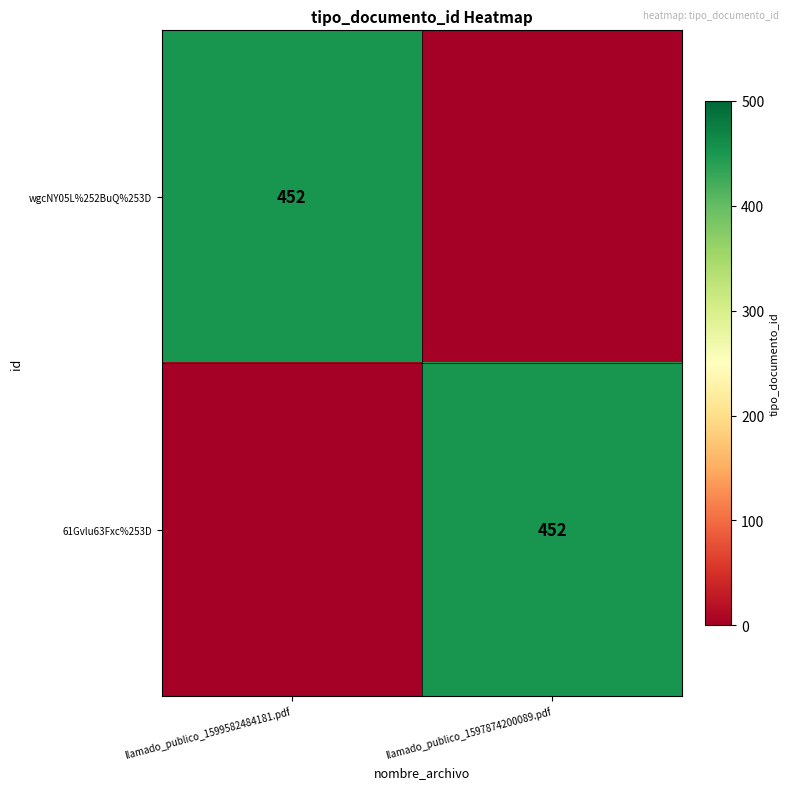

The 61Gvlu63Fxc%253D series shows 190 at llamado_publico_1597874200089.pdf. True or false?

False